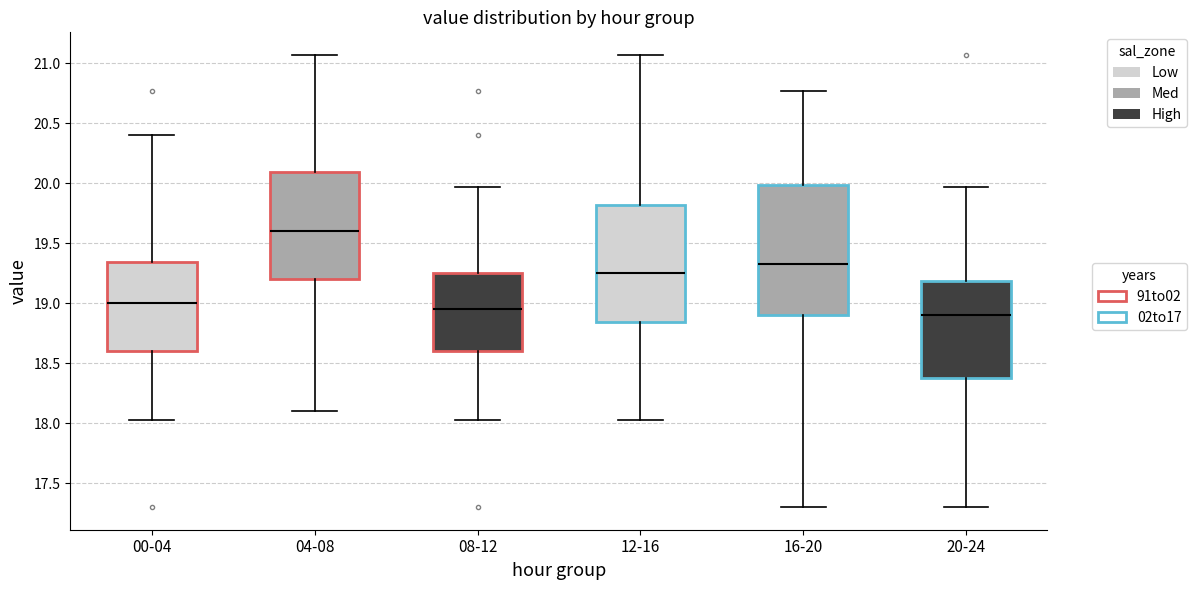

Reading left to right, read every box against the y-axis: the position of its median line, the range the box covers, and the ends of its whiskers. The values are not printed on the chart, so give them approximately, as read against the axis.

00-04: median 19.00, box 18.60 to 19.35, whiskers 18.05 to 20.40
04-08: median 19.60, box 19.20 to 20.10, whiskers 18.10 to 21.05
08-12: median 18.95, box 18.60 to 19.25, whiskers 18.05 to 19.95
12-16: median 19.25, box 18.85 to 19.80, whiskers 18.05 to 21.05
16-20: median 19.35, box 18.90 to 20.00, whiskers 17.30 to 20.75
20-24: median 18.90, box 18.40 to 19.20, whiskers 17.30 to 19.95